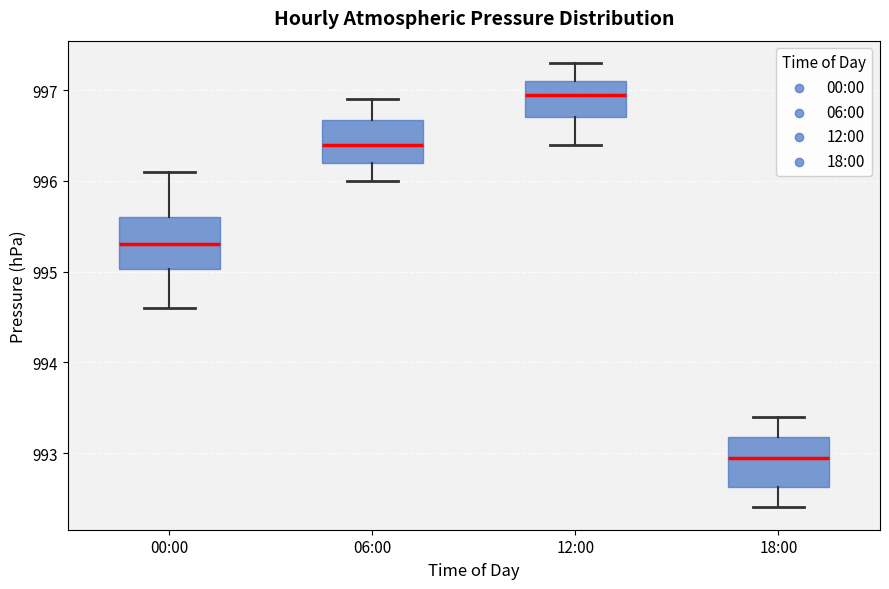

Where is the upper edge of the box for 12:00 on the y-axis? The values are not printed on the chart, so give them approximately, as read against the axis.

997.1